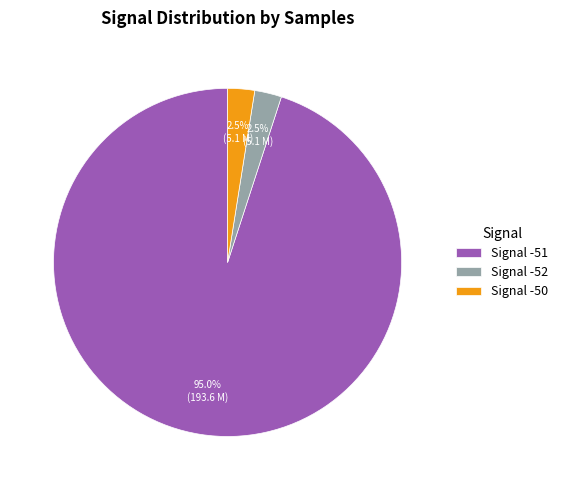

Which has a higher value, Signal -51 or Signal -52?

Signal -51